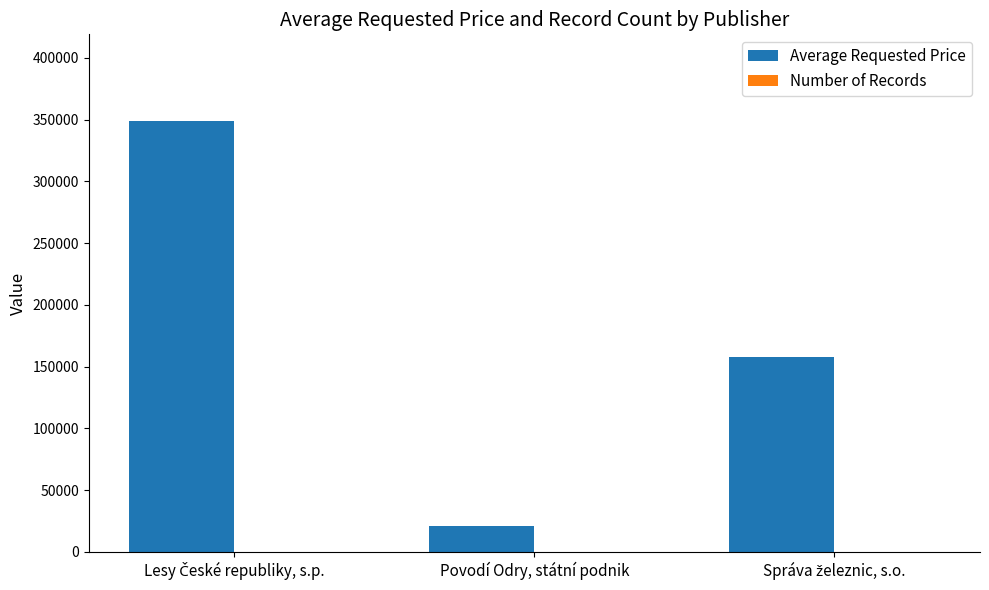

What is the maximum value shown in the chart?

349166.7